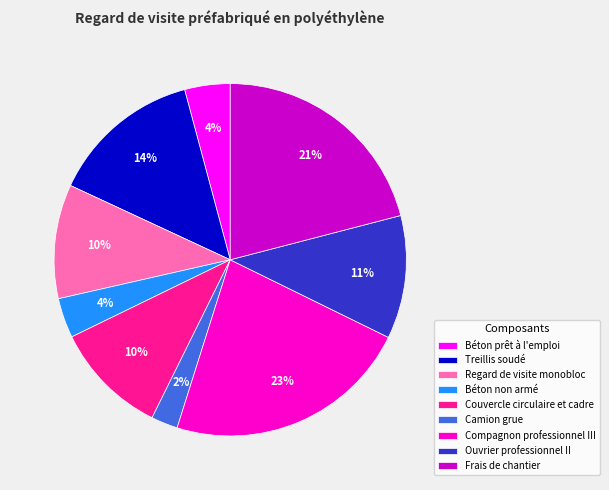

Do Frais de chantier and Regard de visite monobloc together represent more than half of the pie?

No